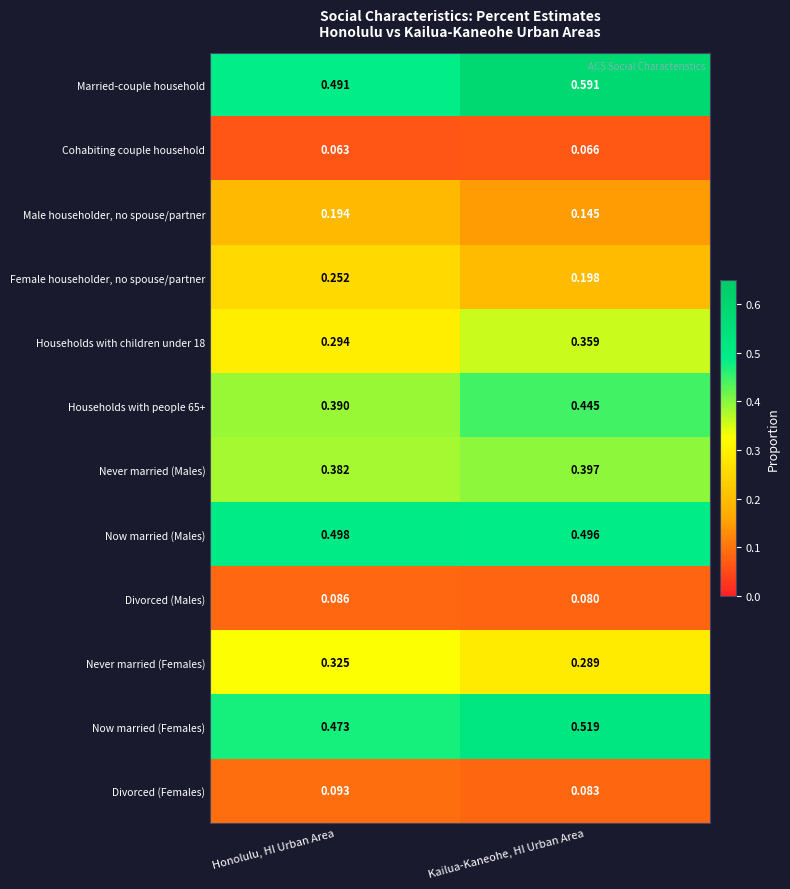

List the labels in order of Married-couple household value, smallest first.

Honolulu, HI Urban Area, Kailua-Kaneohe, HI Urban Area